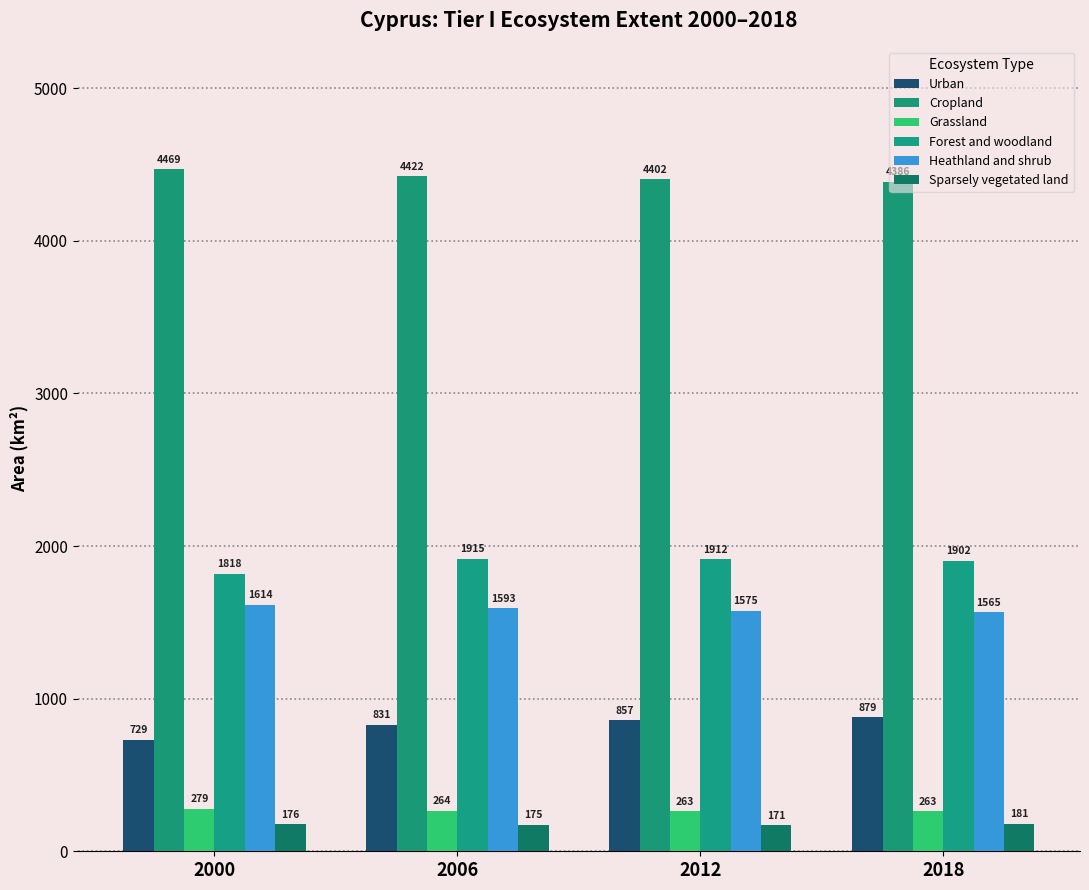

The value of Heathland and shrub at 2012 is 1574.7. True or false?

True